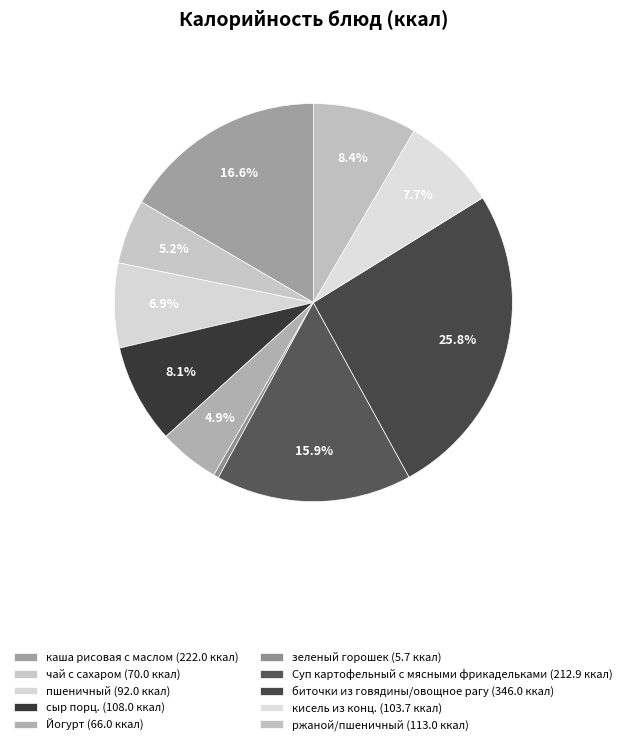

How many slices are in this pie chart?

10